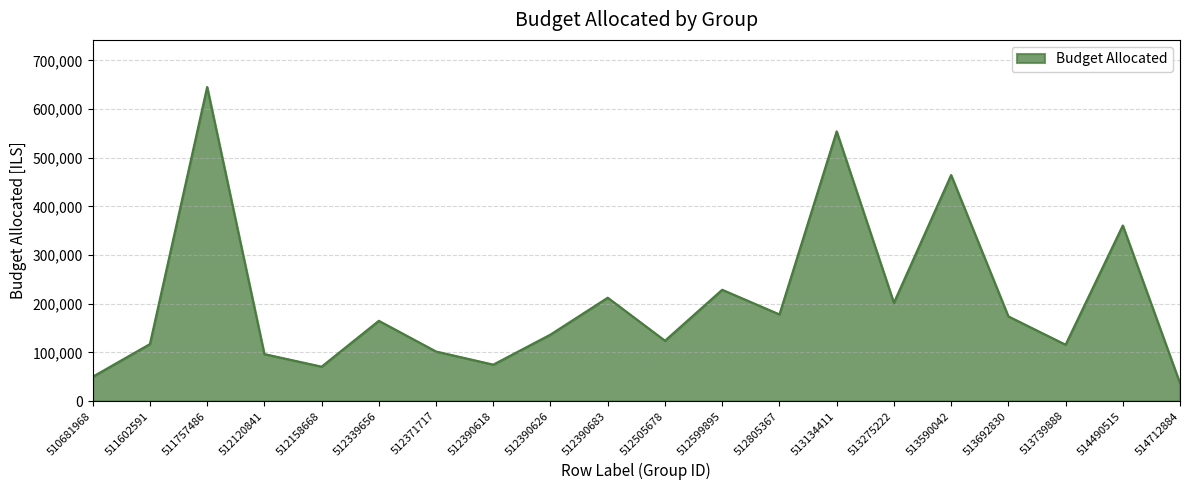

Read the value at 513692830.

173971.7